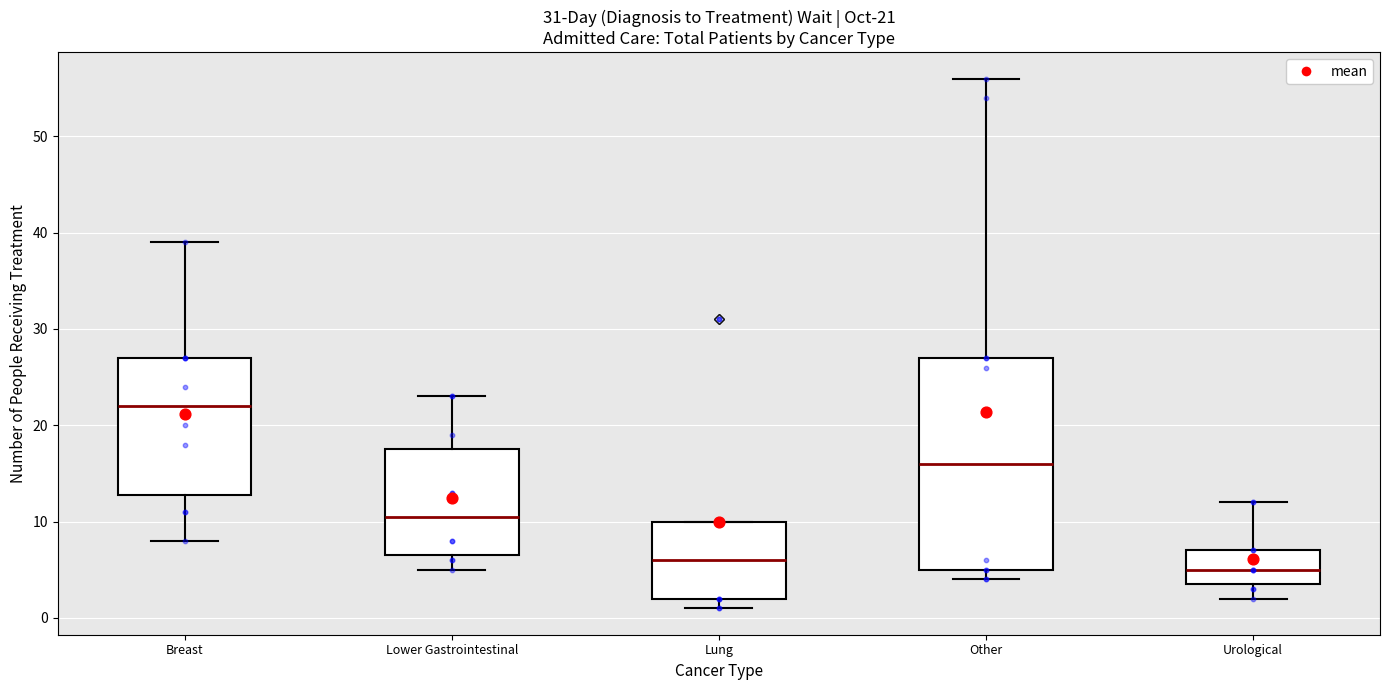

Which box has the lowest median line?

Urological